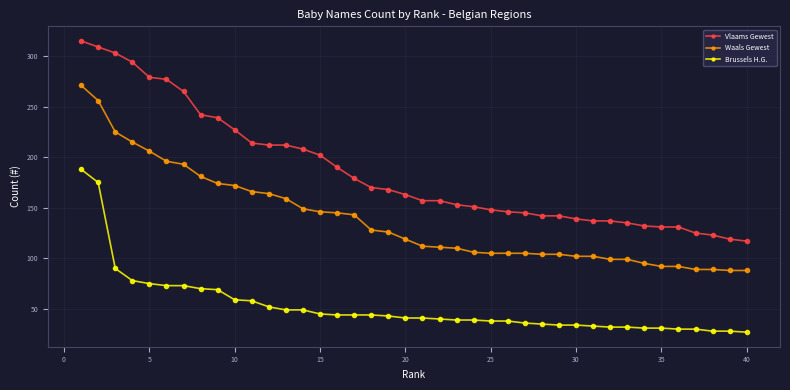

Which series has the largest range (max minus min)?

Vlaams Gewest